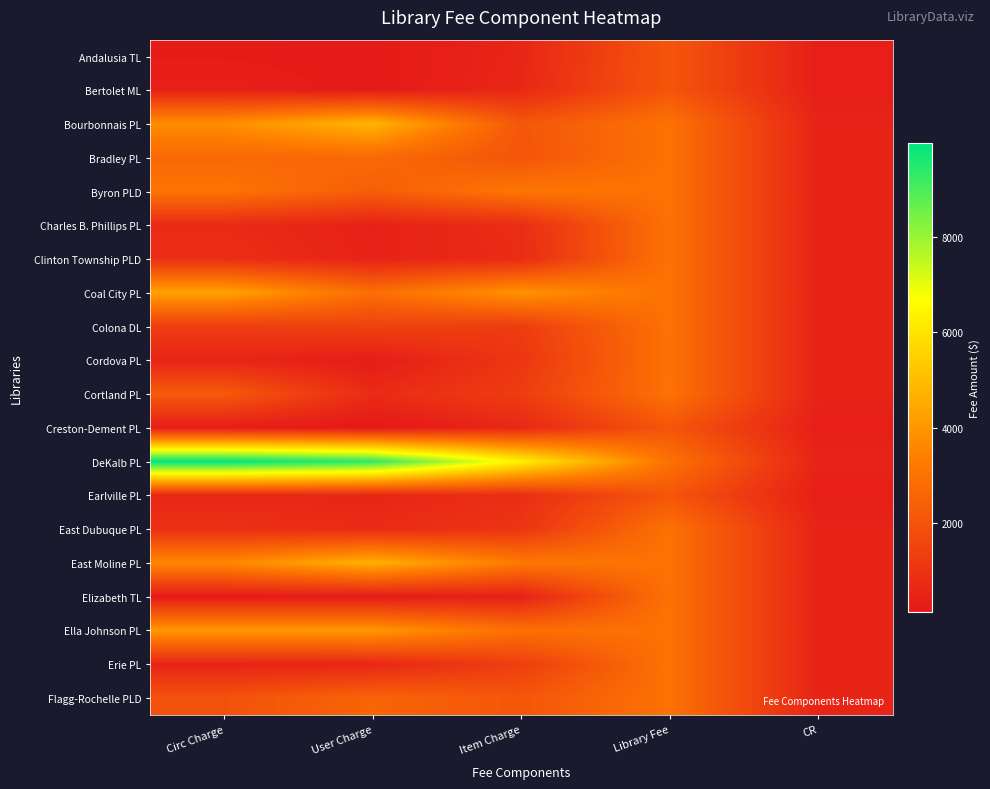

Reading right to left, extract all data points from this chart.

Andalusia TL: CR=350.0	Library Fee=2100.0	Item Charge=572.1	User Charge=195.6	Circ Charge=249.7
Bertolet ML: CR=350.0	Library Fee=2100.0	Item Charge=641.6	User Charge=186.8	Circ Charge=411.8
Bourbonnais PL: CR=500.0	Library Fee=3000.0	Item Charge=2138.5	User Charge=4813.0	Circ Charge=3781.4
Bradley PL: CR=500.0	Library Fee=3000.0	Item Charge=2070.1	User Charge=2734.5	Circ Charge=2695.8
Byron PLD: CR=500.0	Library Fee=3000.0	Item Charge=3163.0	User Charge=2373.2	Circ Charge=3080.0
Charles B. Phillips PL: CR=500.0	Library Fee=3000.0	Item Charge=793.3	User Charge=449.0	Circ Charge=723.7
Clinton Township PLD: CR=500.0	Library Fee=3000.0	Item Charge=736.4	User Charge=490.3	Circ Charge=835.3
Coal City PL: CR=500.0	Library Fee=3000.0	Item Charge=3942.3	User Charge=2894.5	Circ Charge=4348.8
Colona DL: CR=500.0	Library Fee=3000.0	Item Charge=1296.3	User Charge=1479.8	Circ Charge=1326.0
Cordova PL: CR=500.0	Library Fee=3000.0	Item Charge=1107.9	User Charge=280.8	Circ Charge=558.8
Cortland PL: CR=500.0	Library Fee=3000.0	Item Charge=1317.4	User Charge=737.6	Circ Charge=2240.9
Creston-Dement PL: CR=350.0	Library Fee=2100.0	Item Charge=628.1	User Charge=152.3	Circ Charge=296.0
DeKalb PL: CR=500.0	Library Fee=3000.0	Item Charge=6341.4	User Charge=9359.7	Circ Charge=9969.4
Earlville PL: CR=350.0	Library Fee=2100.0	Item Charge=818.1	User Charge=582.7	Circ Charge=620.7
East Dubuque PL: CR=500.0	Library Fee=3000.0	Item Charge=1068.7	User Charge=741.2	Circ Charge=914.1
East Moline PL: CR=500.0	Library Fee=3000.0	Item Charge=3220.4	User Charge=4704.1	Circ Charge=3622.6
Elizabeth TL: CR=500.0	Library Fee=3000.0	Item Charge=424.8	User Charge=232.8	Circ Charge=226.5
Ella Johnson PL: CR=500.0	Library Fee=3000.0	Item Charge=2930.3	User Charge=4064.1	Circ Charge=4061.8
Erie PL: CR=500.0	Library Fee=3000.0	Item Charge=1372.4	User Charge=587.4	Circ Charge=497.3
Flagg-Rochelle PLD: CR=500.0	Library Fee=3000.0	Item Charge=2123.2	User Charge=2579.1	Circ Charge=1976.0